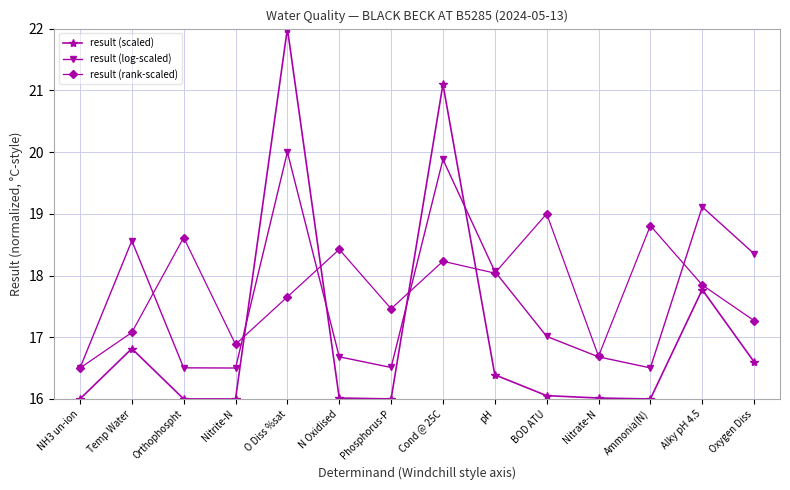

What is the value of the result (rank-scaled) point at the 12th from the left?

18.8